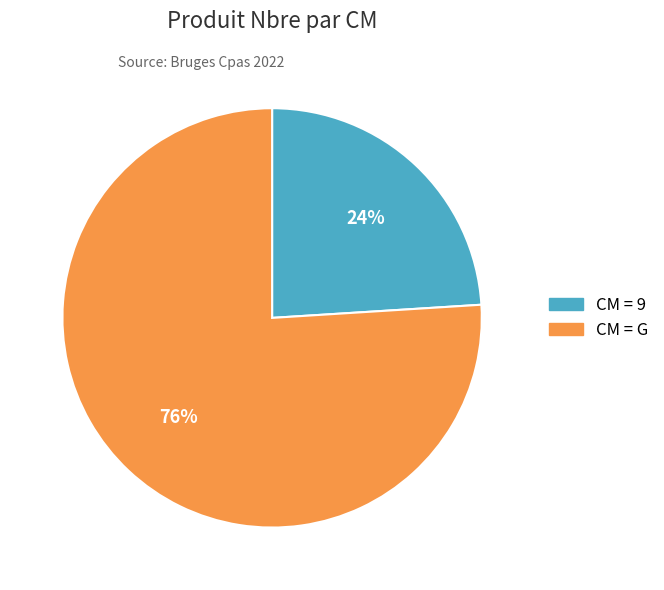

Does any single category account for the majority?

Yes